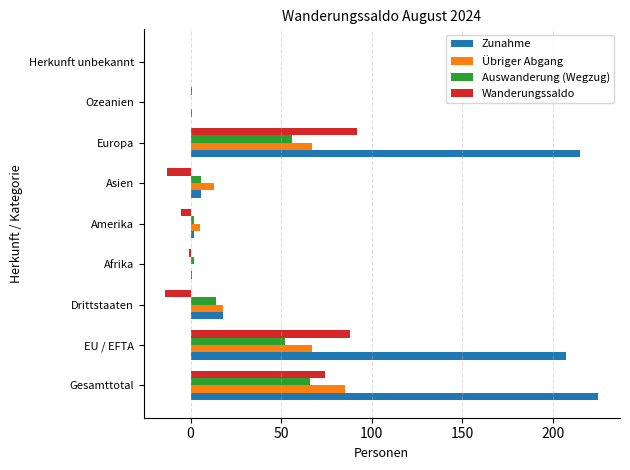

What is the maximum value for Übriger Abgang?

85